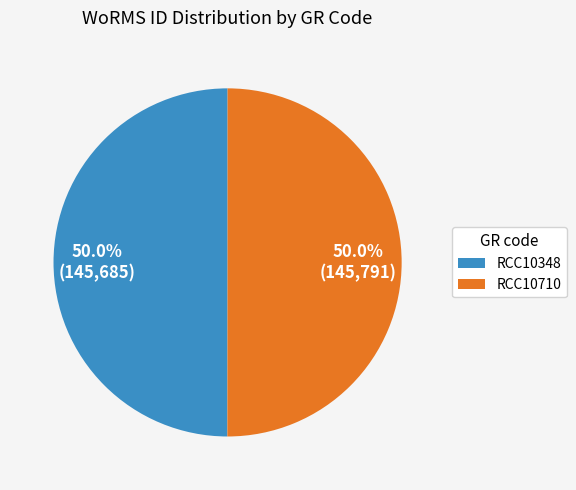

To the nearest percent, what is the average slice percentage?

50%